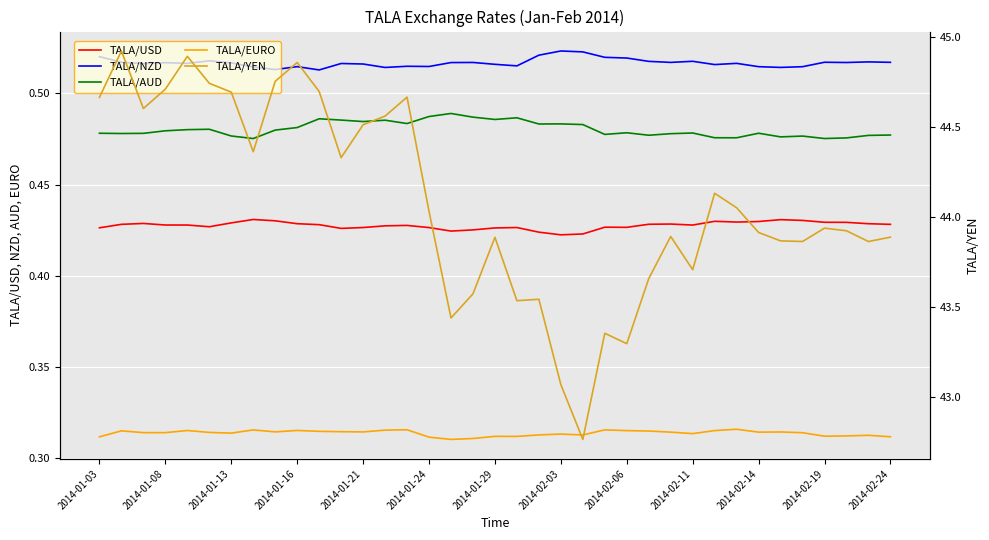

Between 17 and 34, which series saw the biggest shift?

TALA/YEN